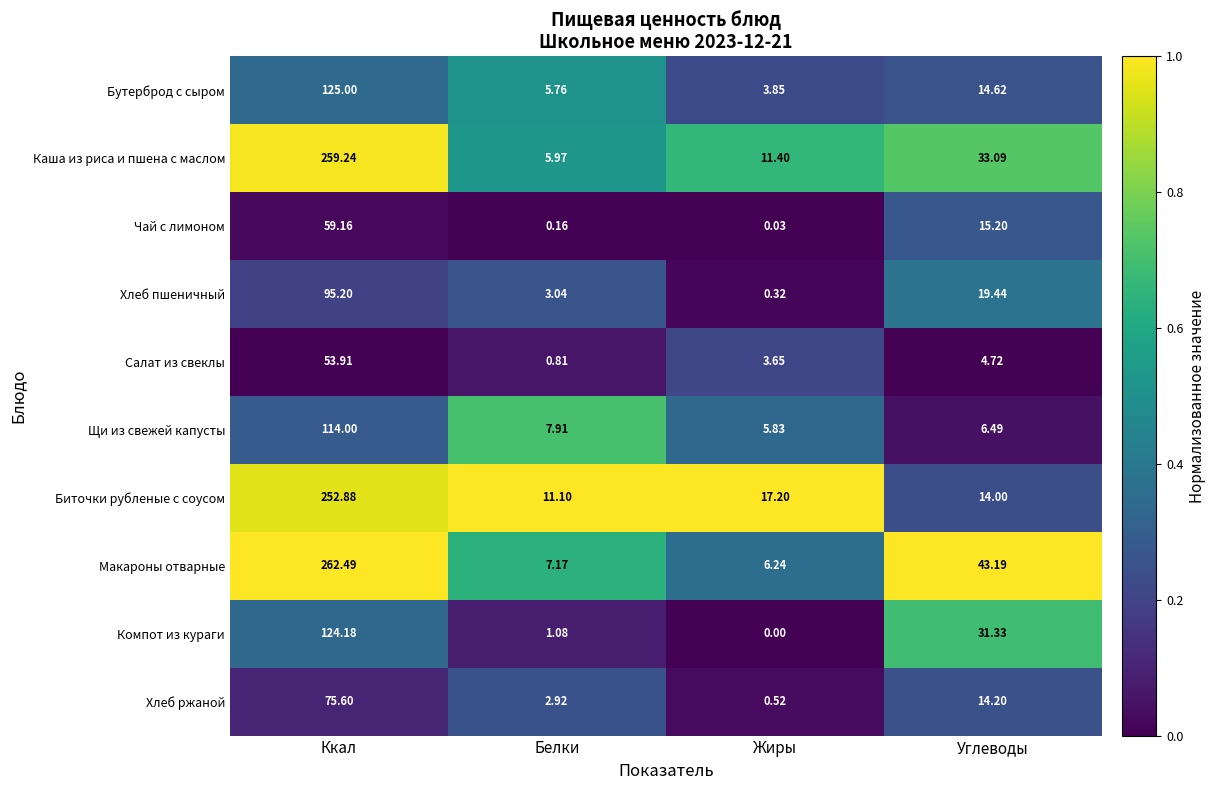

How many distinct data groups are displayed?

10